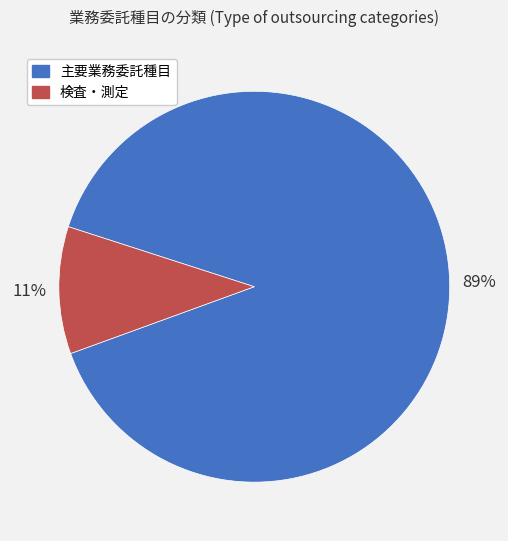

To the nearest percent, what is the combined percentage of 検査・測定 and 主要業務委託種目?

100%